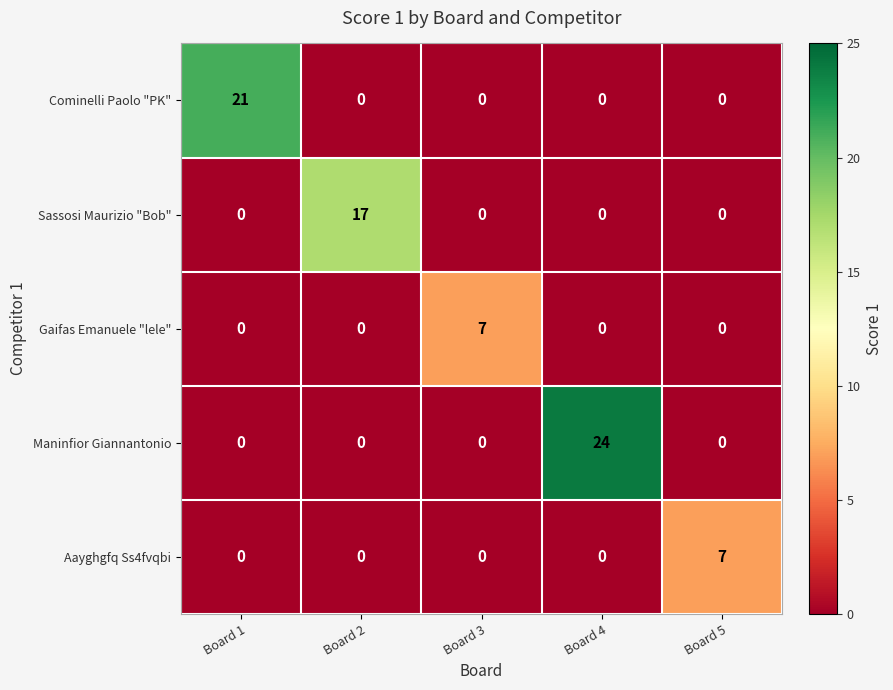

At which category is the sum across all series the highest?

Board 4